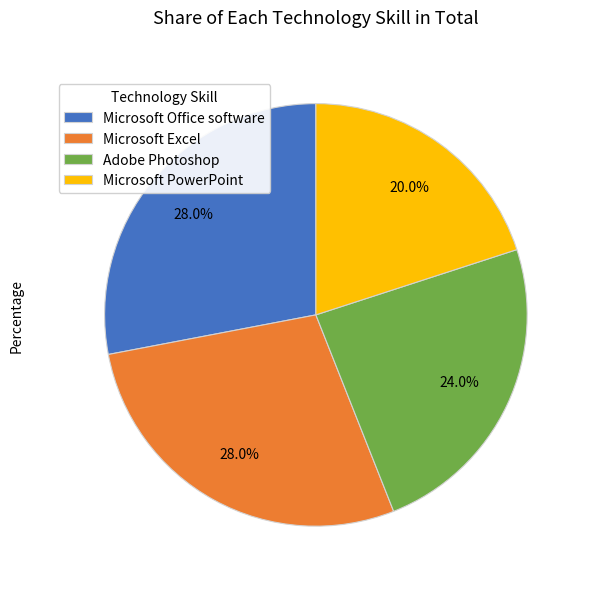

Is it true that Microsoft Excel is 39% of the pie?

False